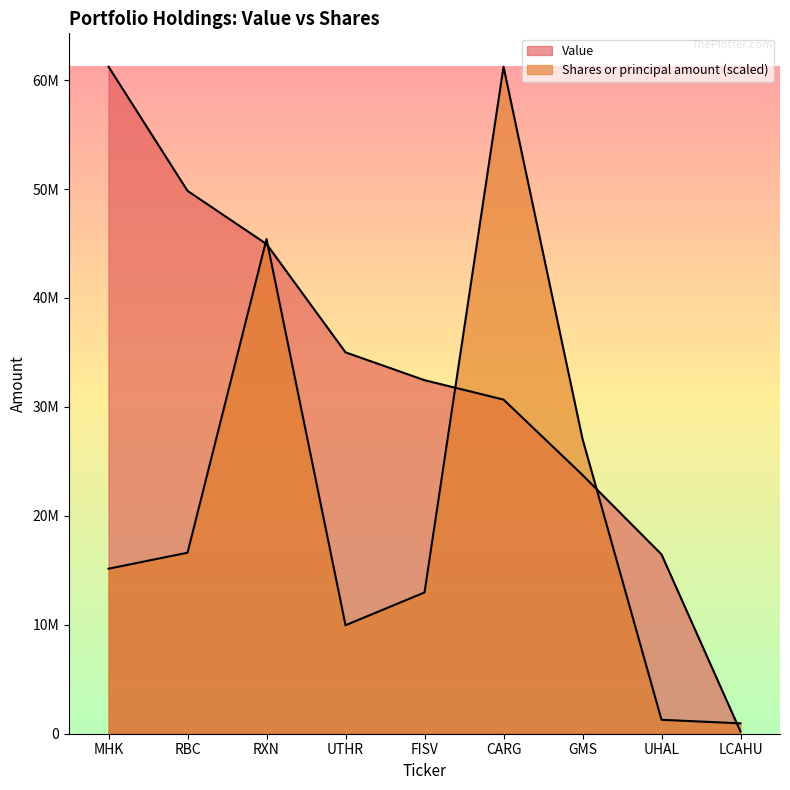

Reading right to left, extract all data points from this chart.

Value: LCAHU=198000.0	UHAL=16461000.0	GMS=23750000.0	CARG=30670000.0	FISV=32451000.0	UTHR=35007000.0	RXN=44947000.0	RBC=49831000.0	MHK=61228000.0
Shares or principal amount: LCAHU=951444.2	UHAL=1278312.8	GMS=27061926.0	CARG=61228000.0	FISV=12968374.1	UTHR=9956149.5	RXN=45406958.5	RBC=16614498.3	MHK=15146134.6